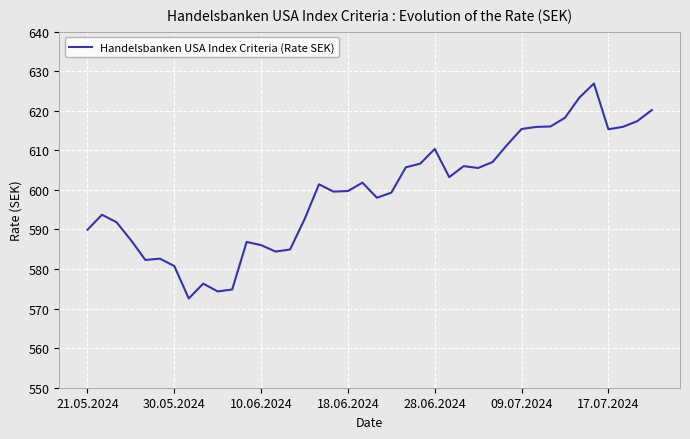

What is the maximum value shown in the chart?

626.9